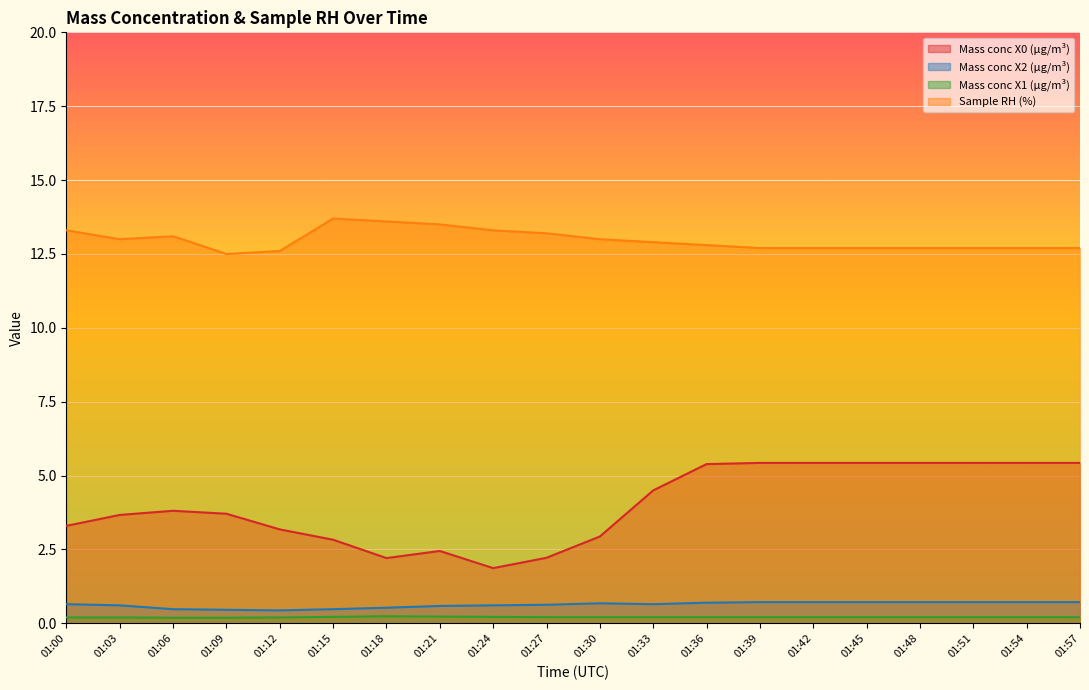

True or false: Sample RH (%) and Mass conc X2 (μg/m³) cross at least once.

False